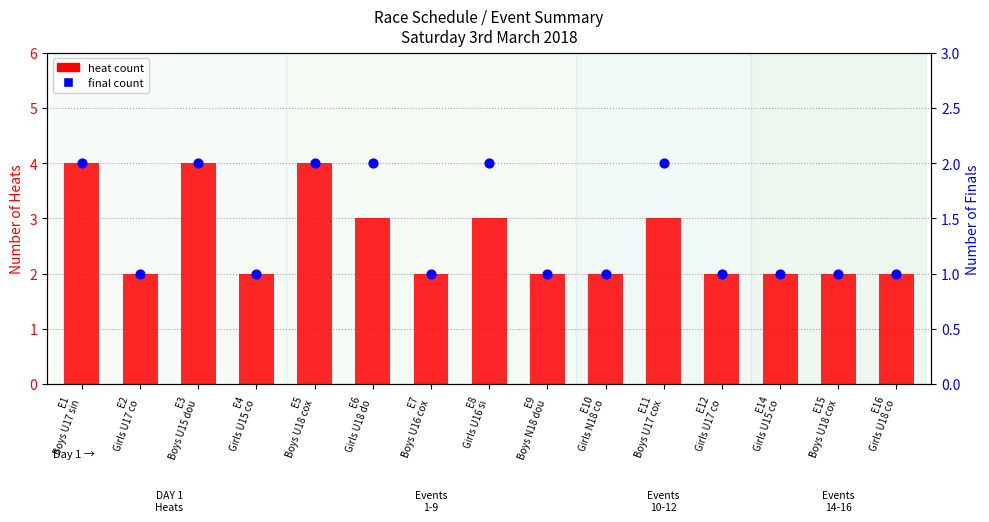

Which series has the largest total across all categories?

heat count